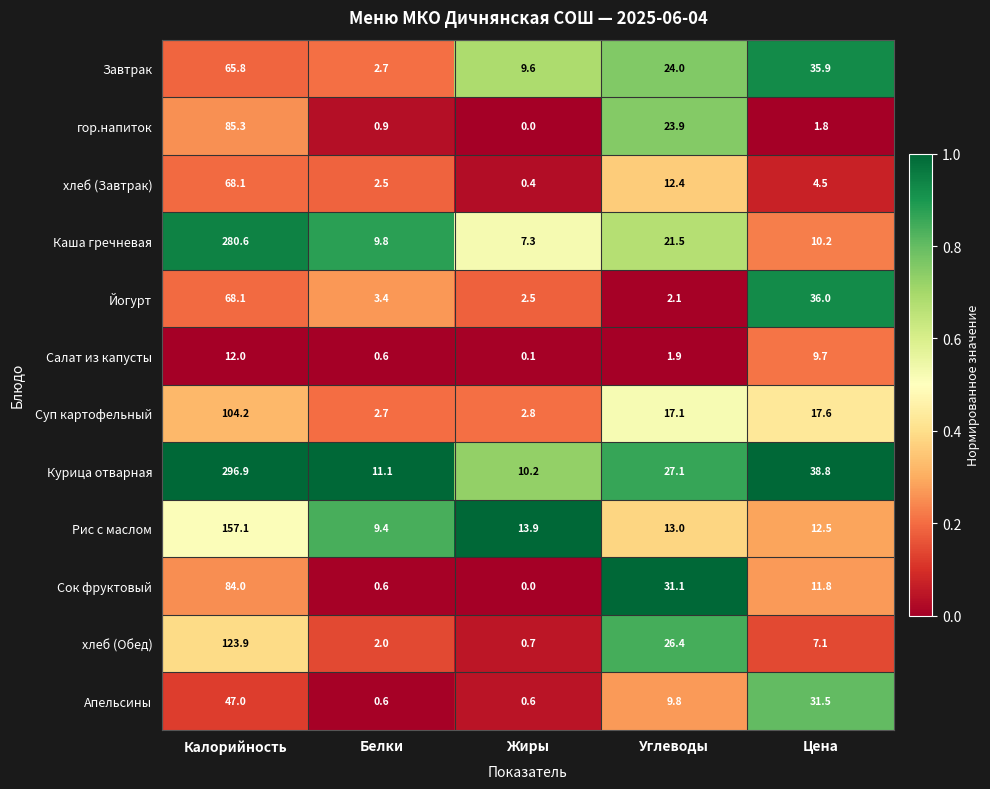

The value of Йогурт at Белки is 1.7. True or false?

False